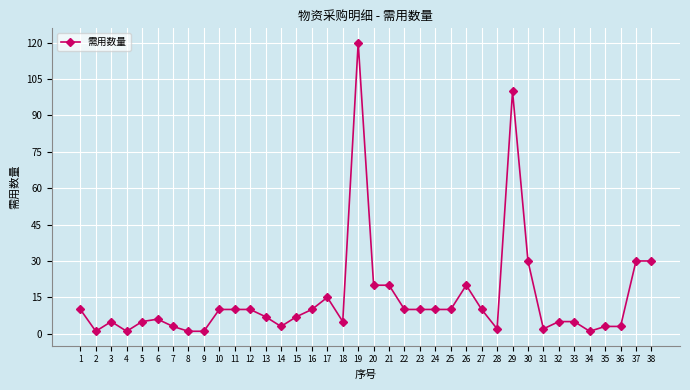

What is the difference between the maximum and minimum values?

119